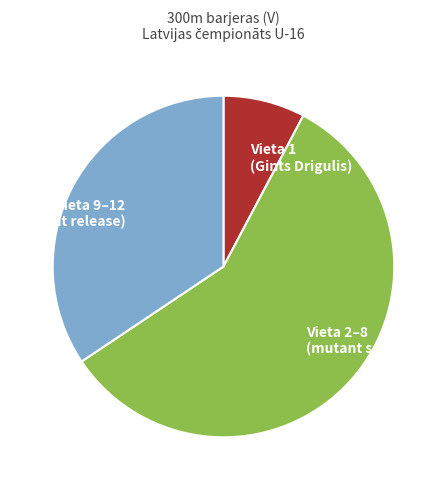

Does any single category account for the majority?

Yes